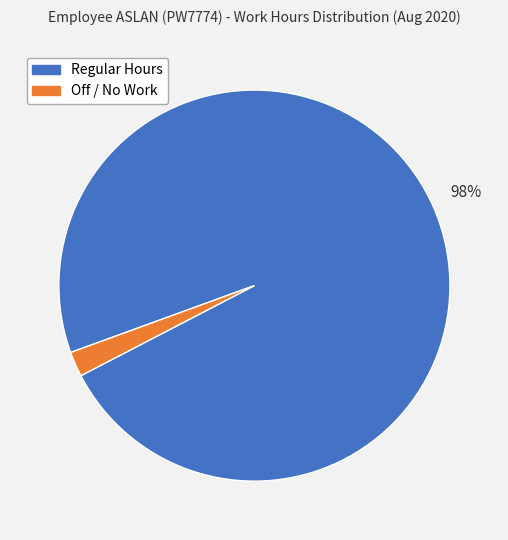

To the nearest percent, what is the difference between the largest and smallest slice percentages?

96%